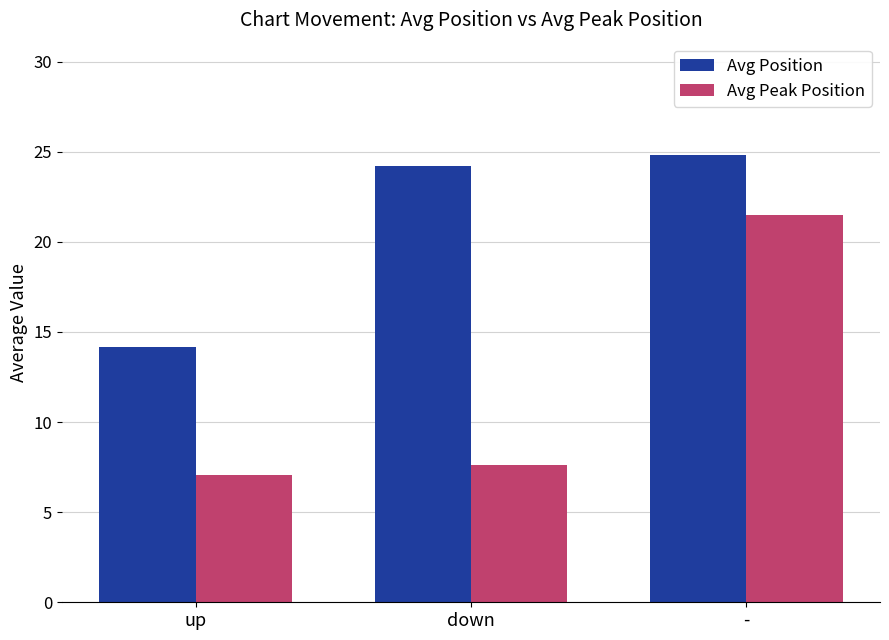

How many groups of bars are there?

3